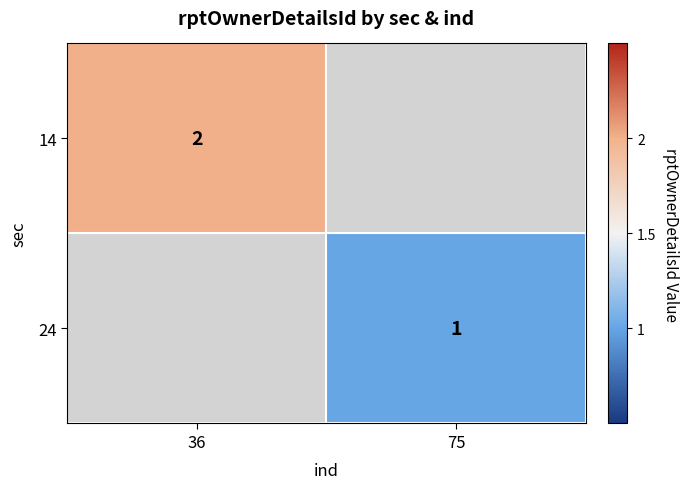

The 24 series shows 2 at 75. True or false?

False